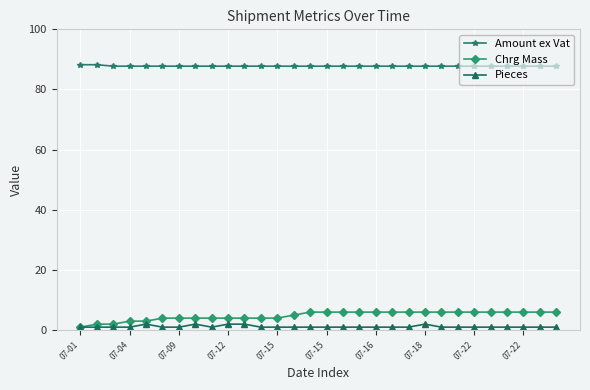

Rank the series by their maximum value, from highest to lowest.

Amount ex Vat, Chrg Mass, Pieces